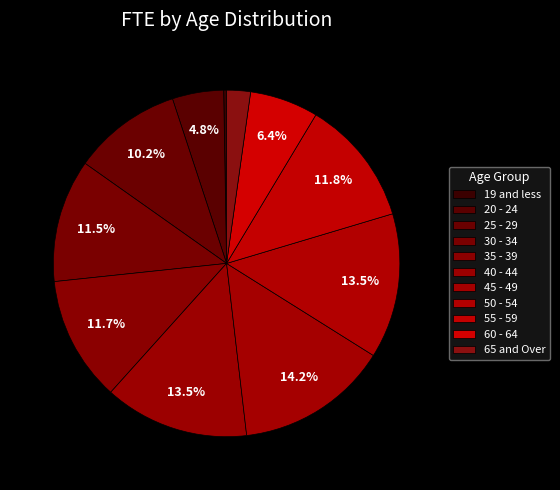

Is there any slice that represents more than half of the pie?

No